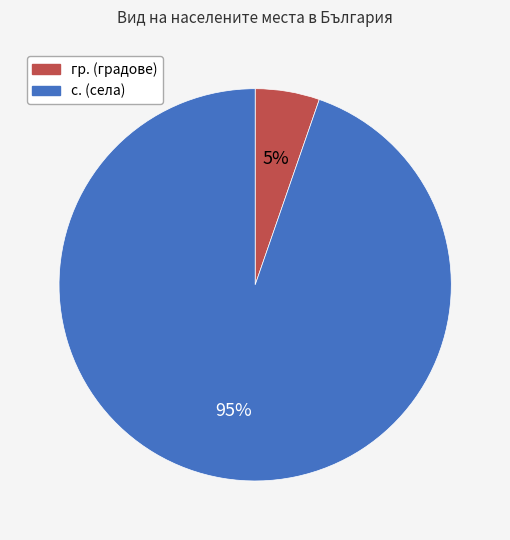

To the nearest percent, what percentage of the pie is с.?

95%